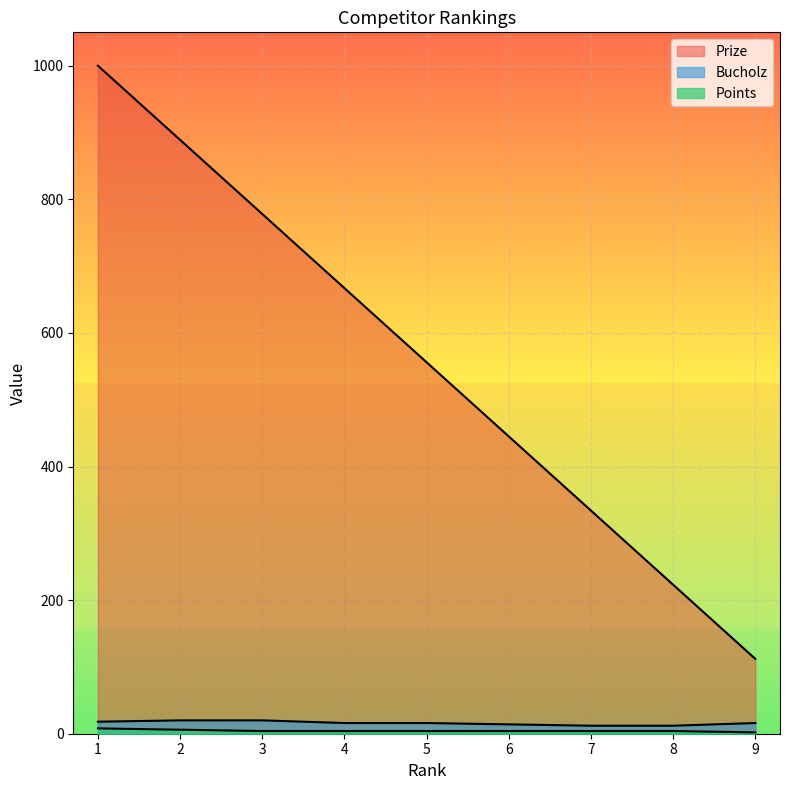

Reading right to left, list all the values displayed in this chart.

Prize: 9=112	8=223	7=334	6=445	5=556	4=667	3=778	2=889	1=1000
Bucholz: 9=16	8=12	7=12	6=14	5=16	4=16	3=20	2=20	1=18
Points: 9=2	8=4	7=4	6=4	5=4	4=4	3=4	2=6	1=8